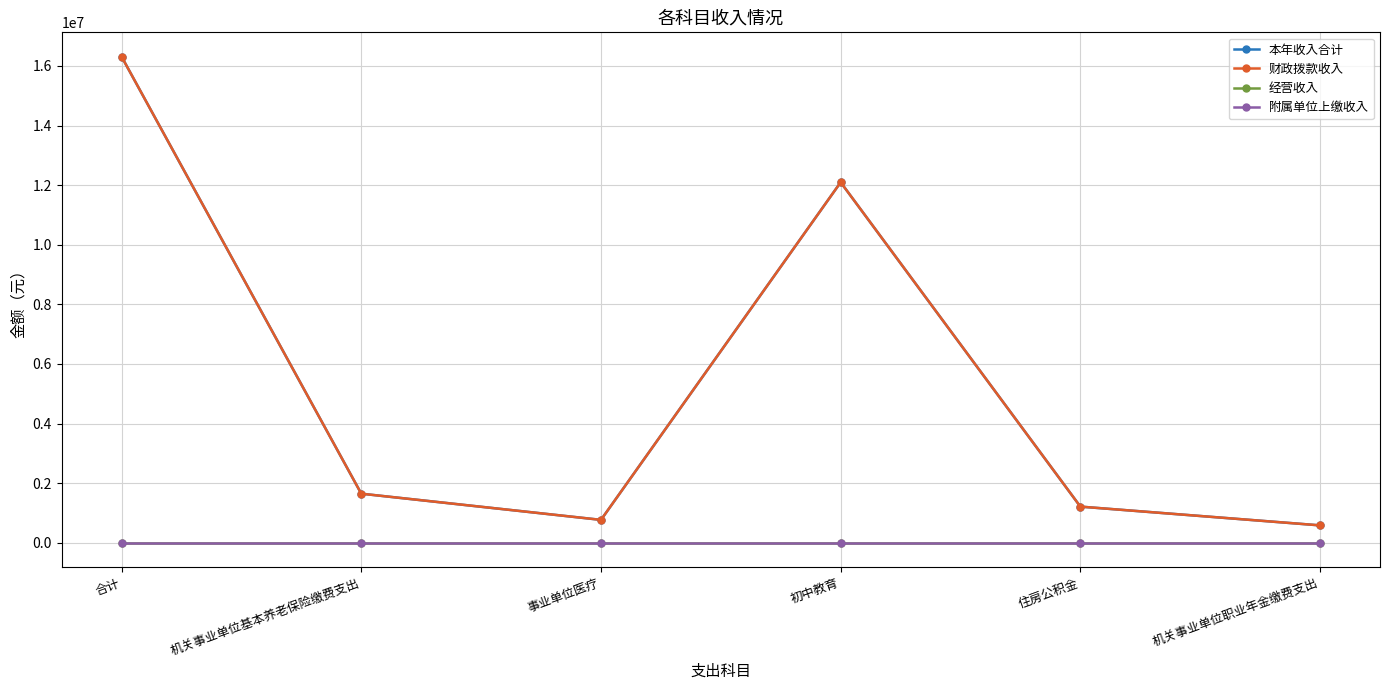

What is the label of the 5th point from the left?

住房公积金